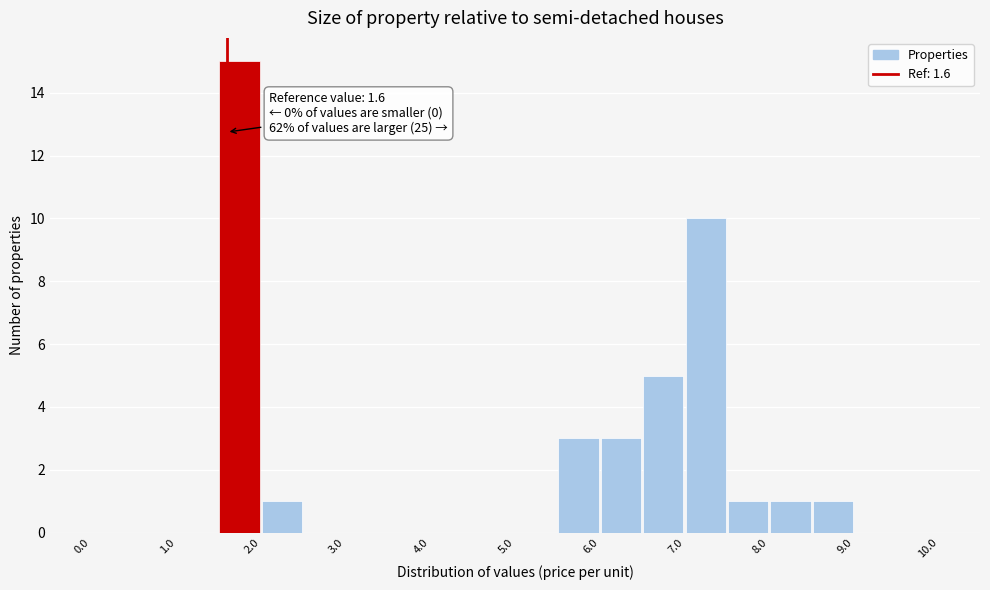

Which range on the x-axis has the tallest bar?

1.5 to 2.0